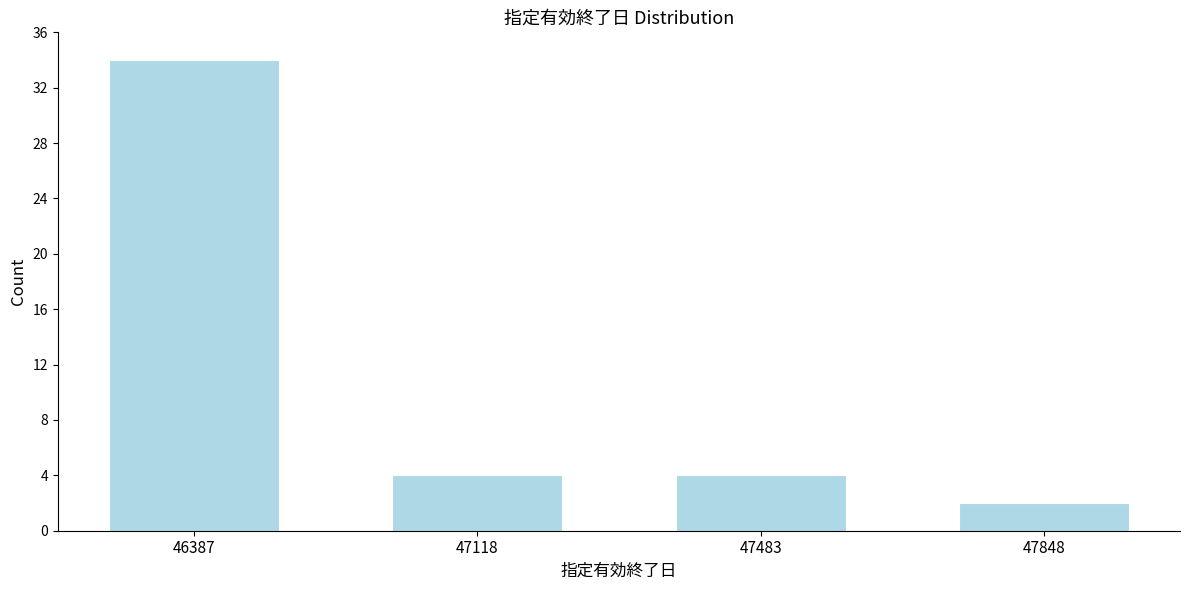

Reading right to left, extract all data points from this chart.

2	4	4	34